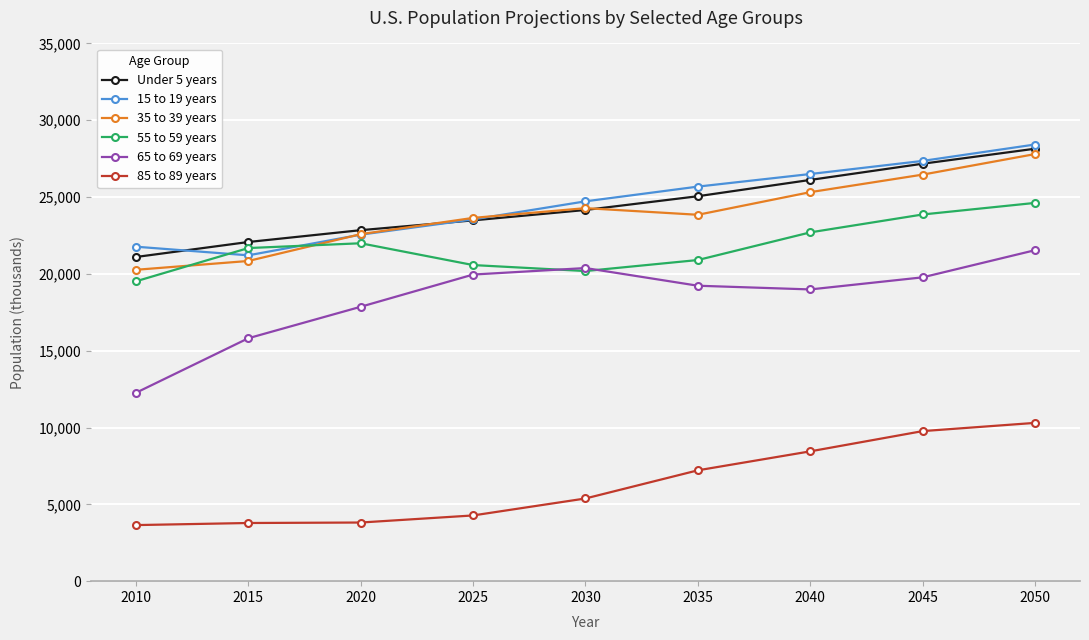

What is the difference between the highest and lowest values at 2035?

18467